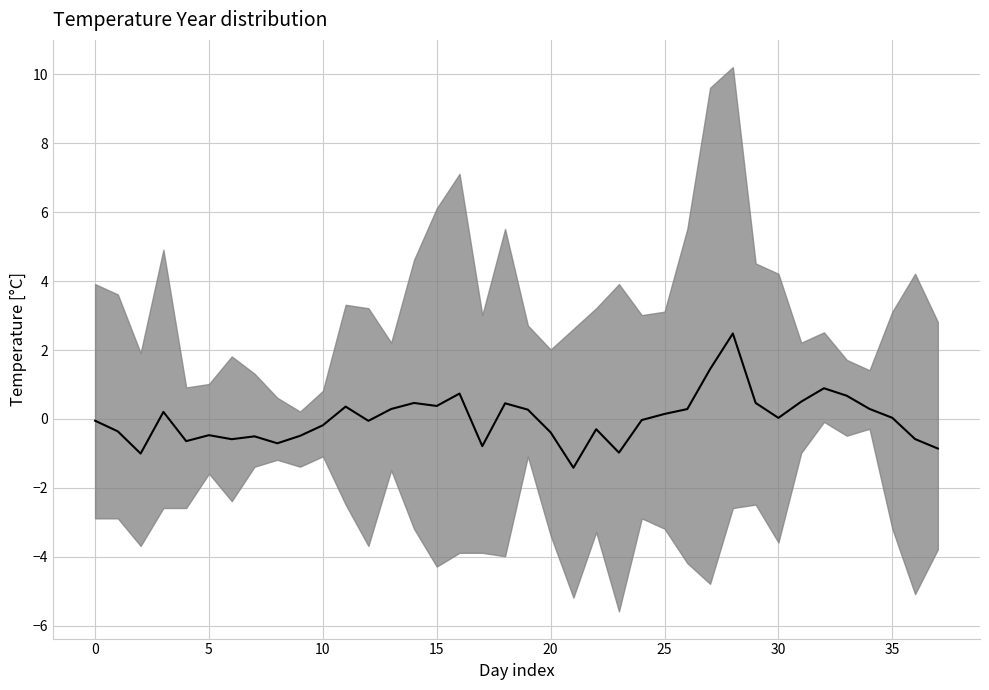

What is the difference between the second highest and minimum values?

2.9